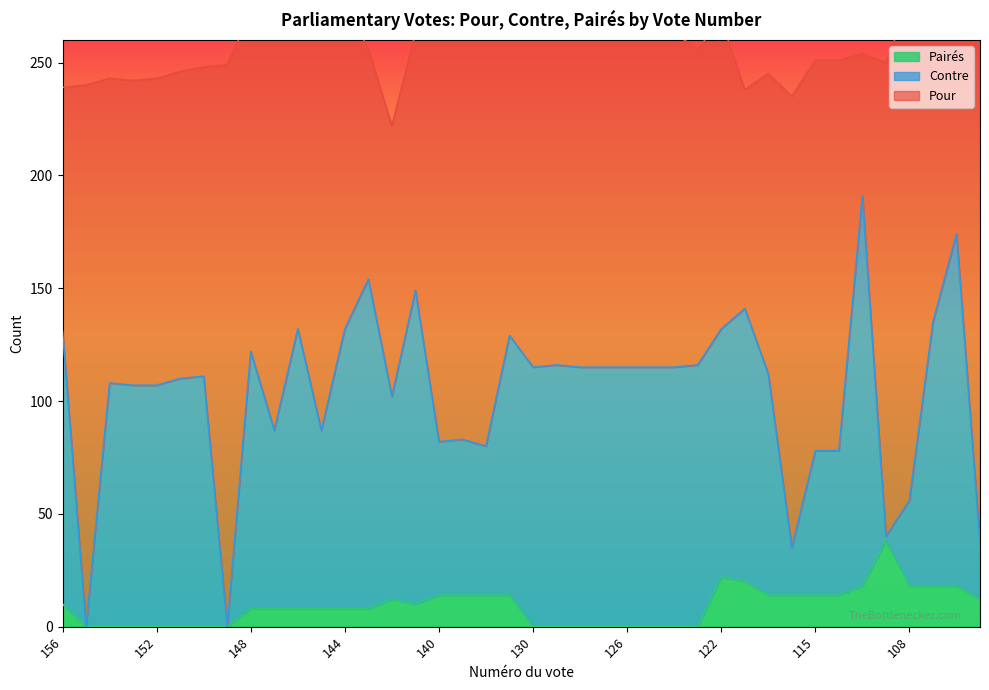

Between 113 and 118, which is larger?

118